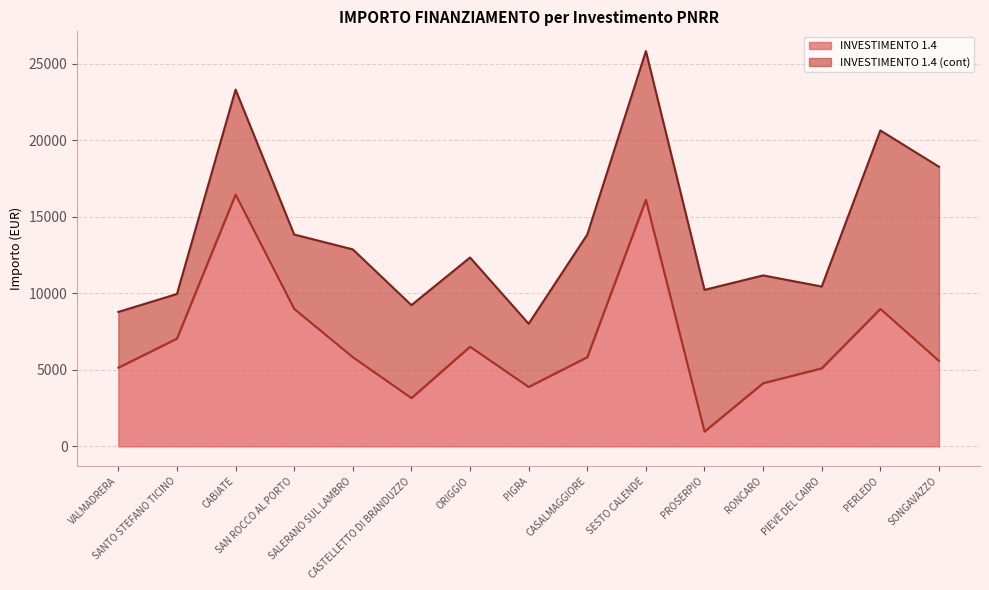

What is the label of the 10th point from the right?

CASTELLETTO DI BRANDUZZO